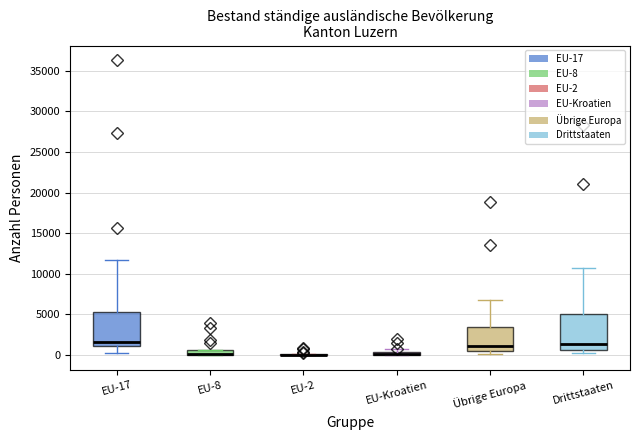

Where does the median line of the box for Drittstaaten sit on the y-axis? The values are not printed on the chart, so give them approximately, as read against the axis.

1500